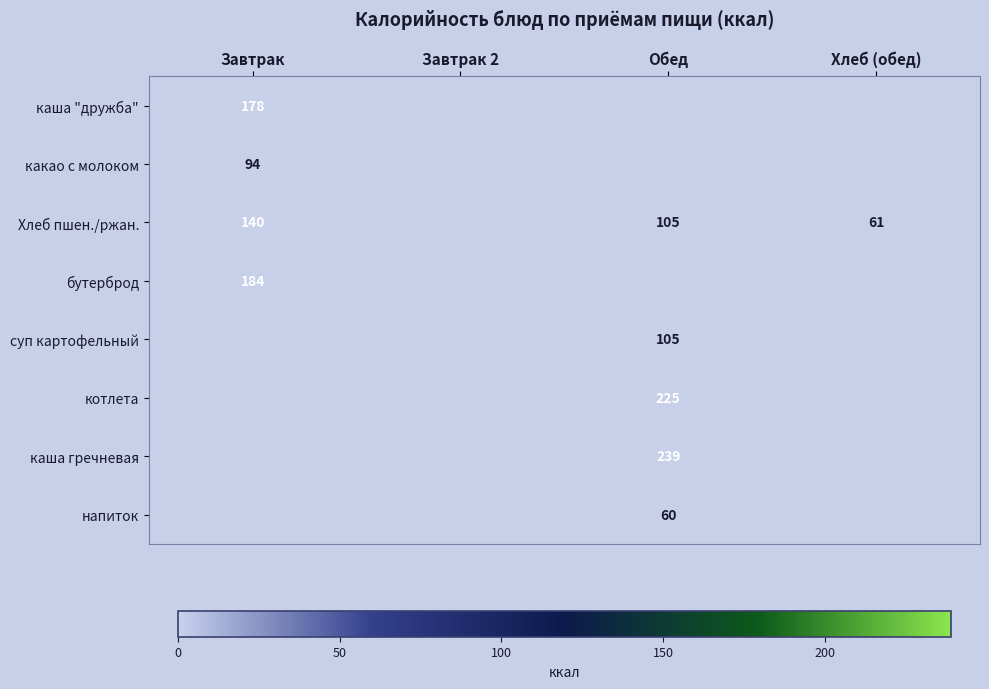

Is it true that котлета equals 73 at Обед?

False